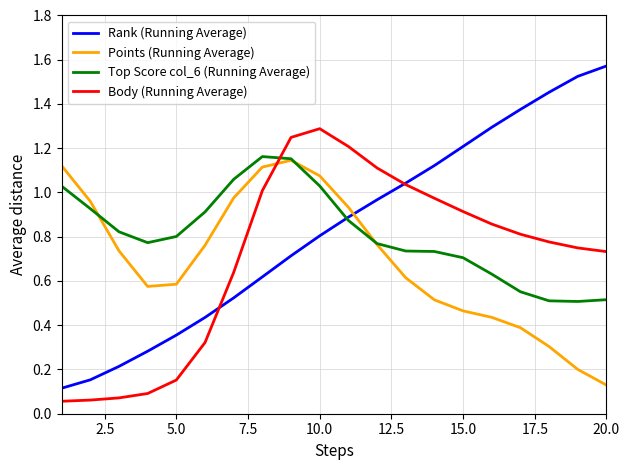

At how many categories does at least one series exceed 1?

15